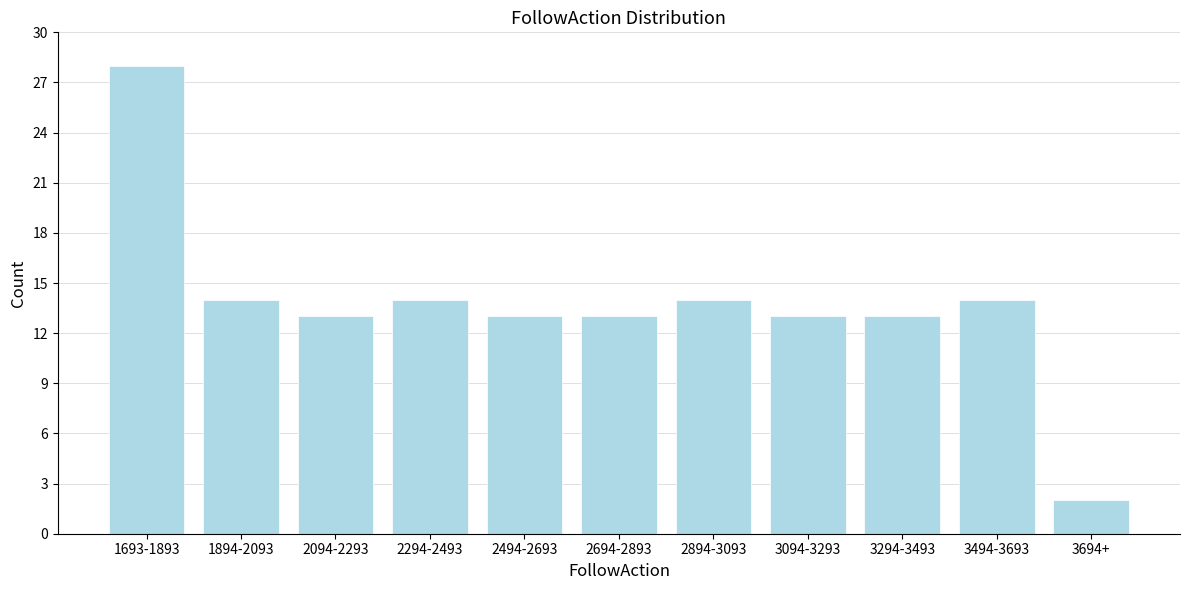

Reading right to left, transcribe all the data shown in this chart.

2	14	13	13	14	13	13	14	13	14	28